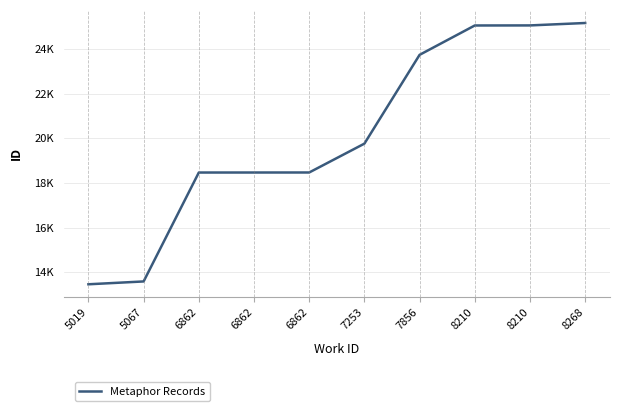

Does the chart display data point markers on the line(s)?

No